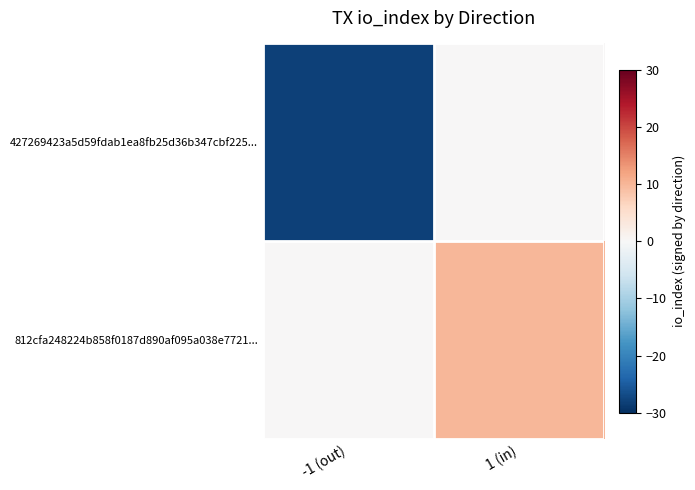

List the series in order of their peak value, highest first.

812cfa248224b858f0187d890af095a038e7721..., 427269423a5d59fdab1ea8fb25d36b347cbf225...